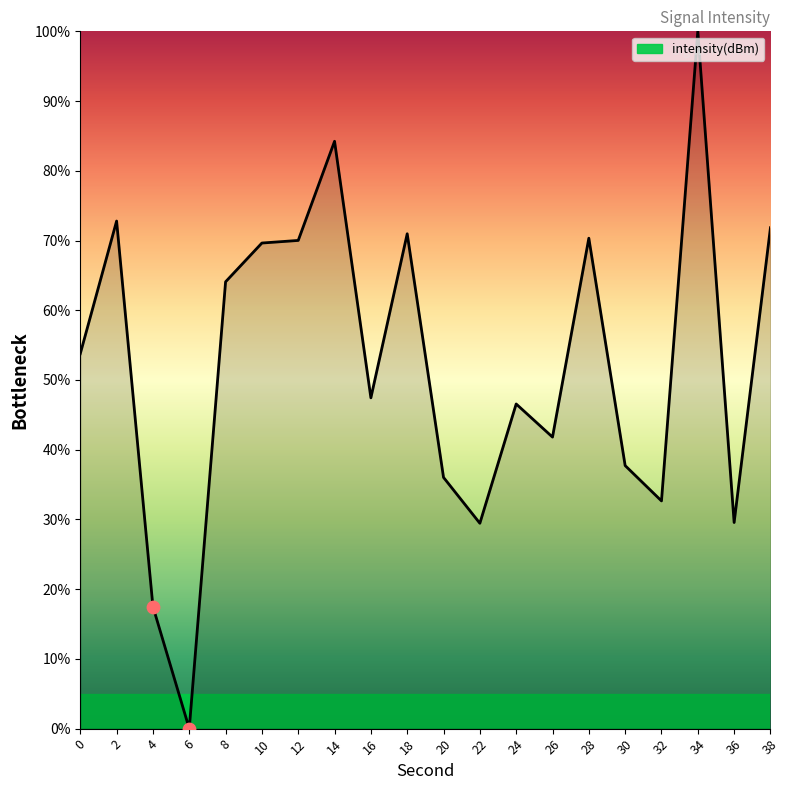

What is the change in value from 4 to 14?

+66.7